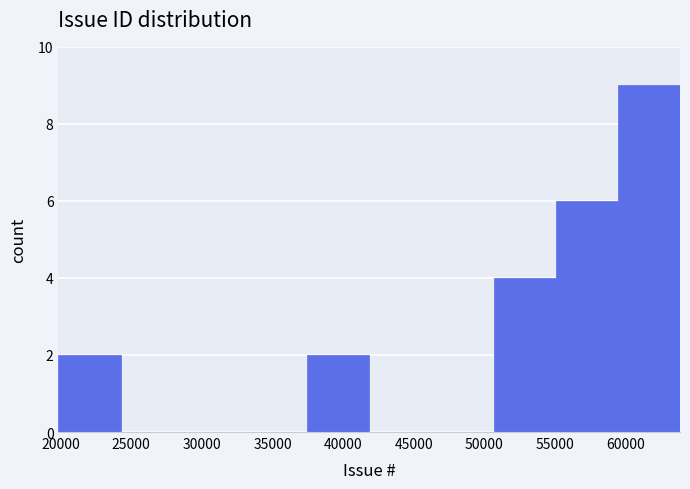

Over which range of the x-axis is the bar tallest?

59500 to 64000